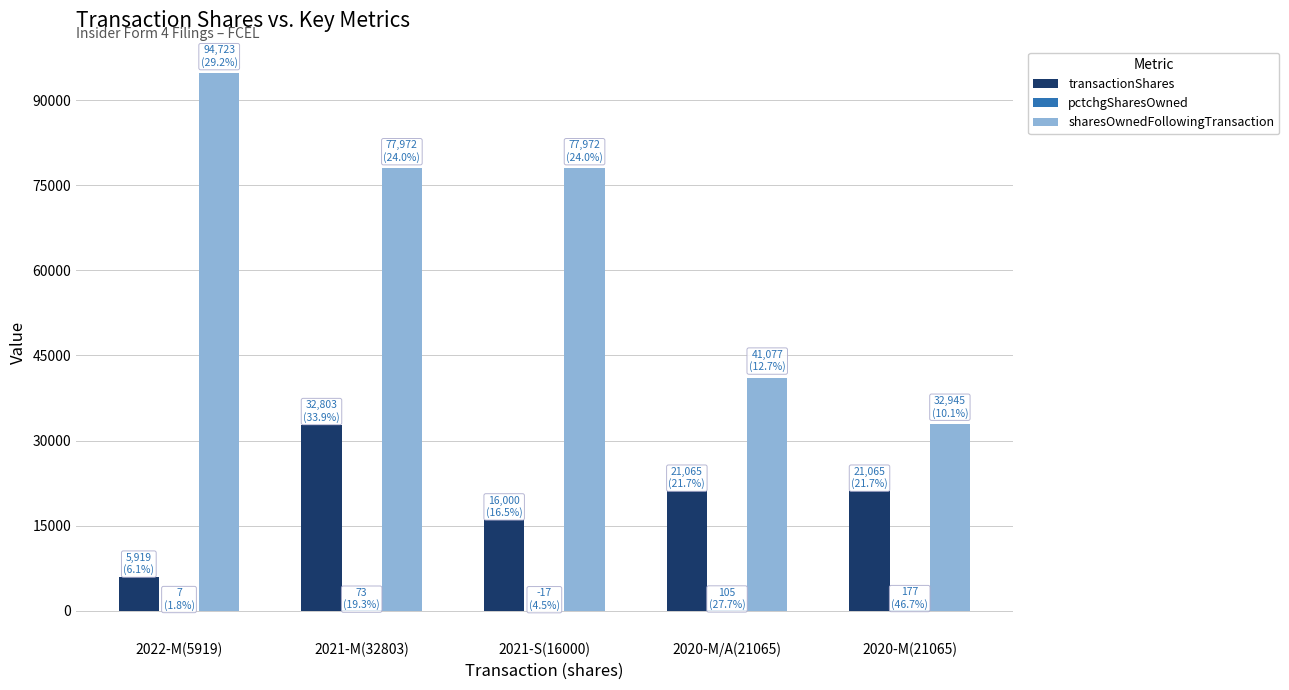

At which category is the sum across all series the highest?

2021-M(32803)